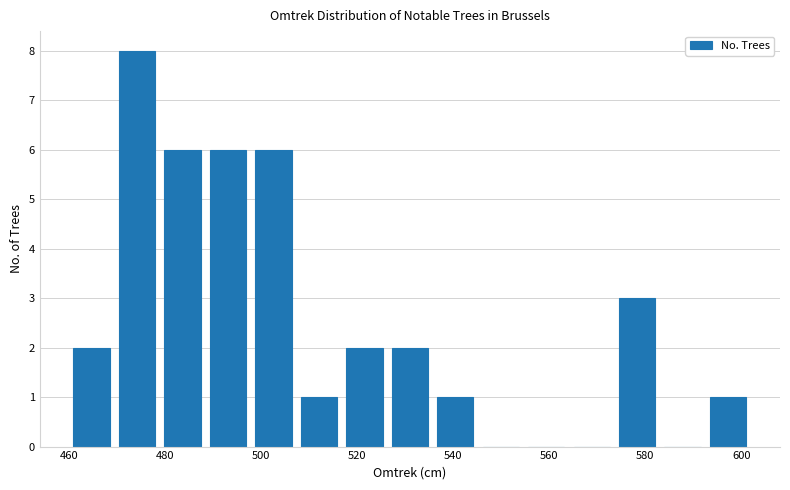

Reading left to right, transcribe this chart: for each bar, give the range it covers on the x-axis and its height. Neither the bar edges nor the heights are printed on the chart, so give them approximately, as read against the axes.

460 to 470: 2
470 to 478: 8
478 to 488: 6
488 to 498: 6
498 to 508: 6
508 to 516: 1
516 to 526: 2
526 to 536: 2
536 to 546: 1
546 to 554: 0
554 to 564: 0
564 to 574: 0
574 to 584: 3
584 to 592: 0
592 to 602: 1